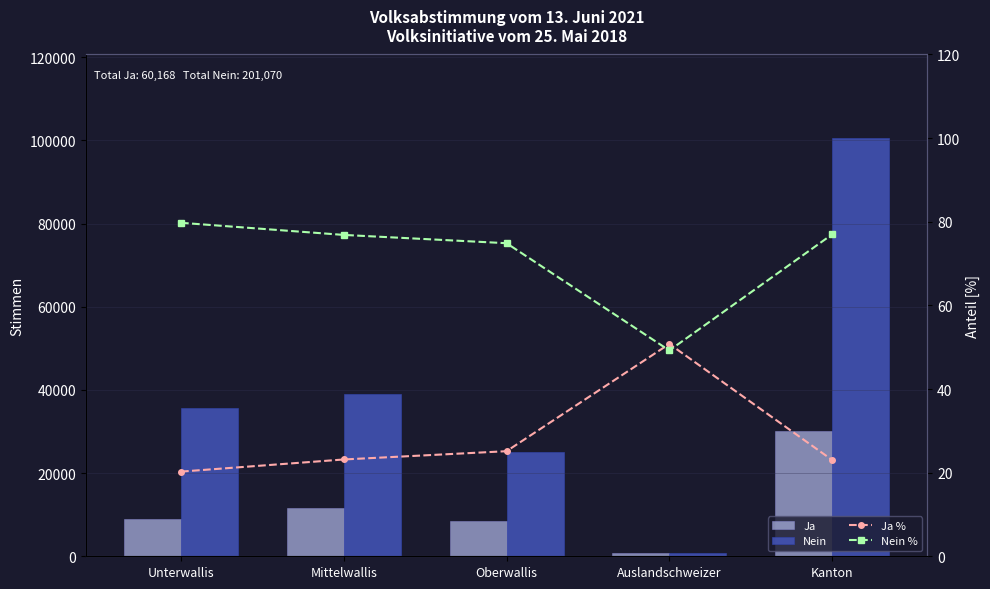

Which series has the largest range (max minus min)?

Nein